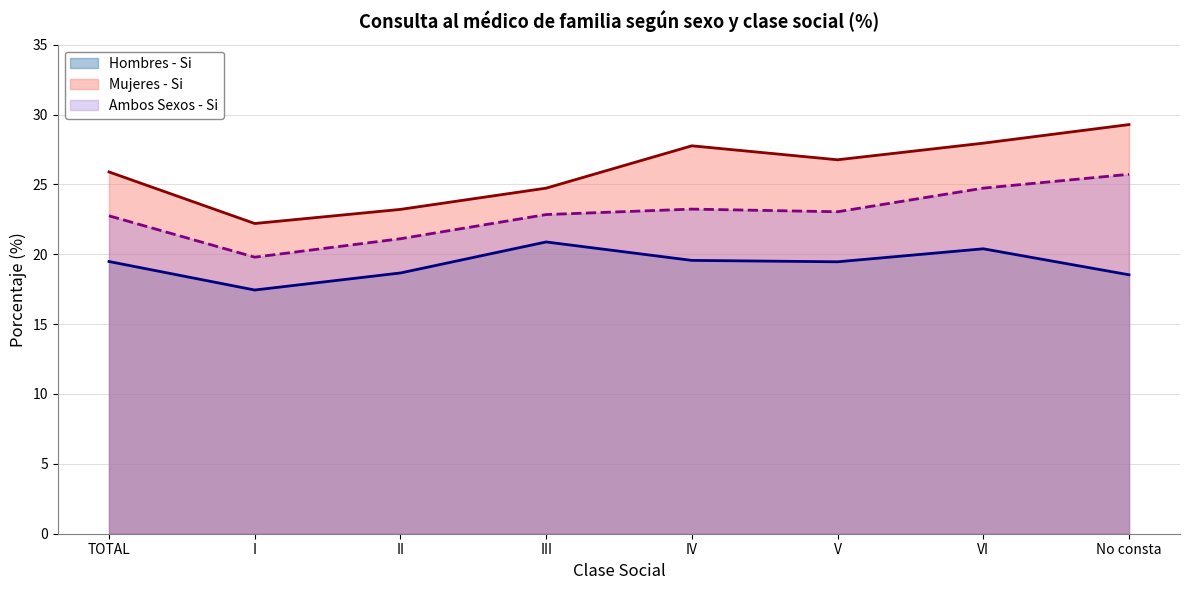

What is the difference between the maximum and minimum values in the Mujeres - Si series?

7.1